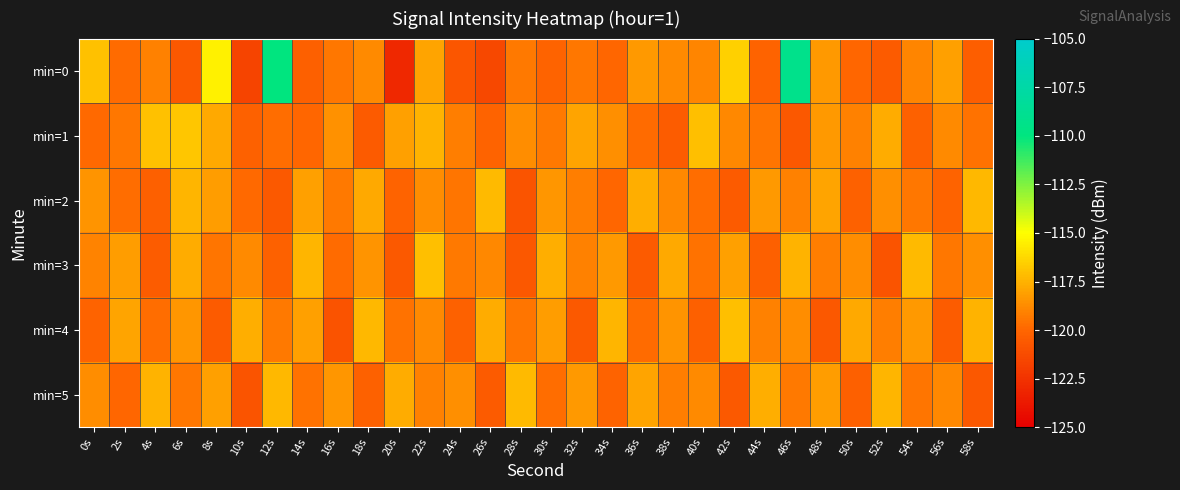

How many categories are shown in the chart?

30